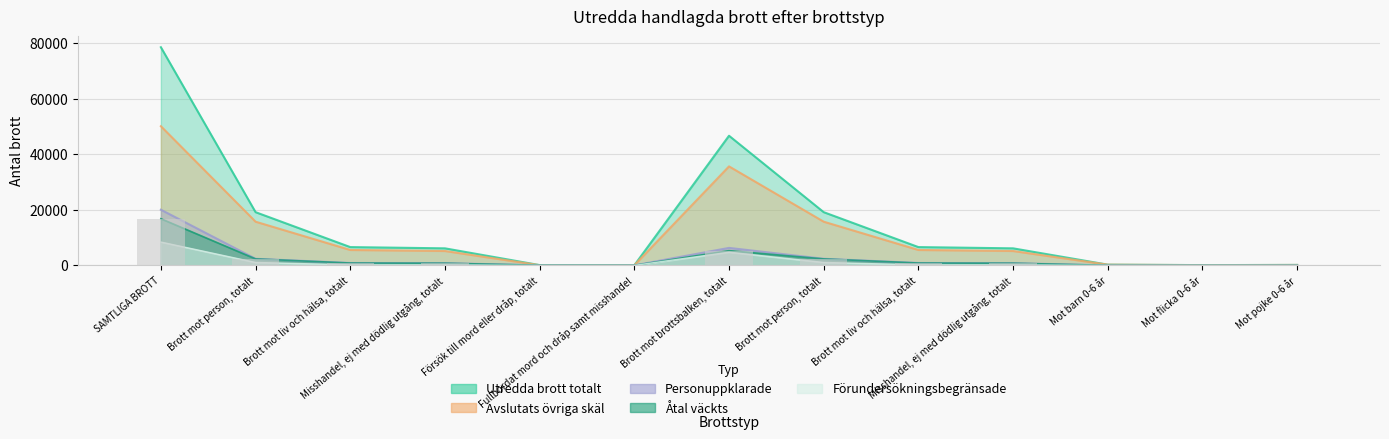

What is the total value across all series at Mot barn 0-6 år?

533